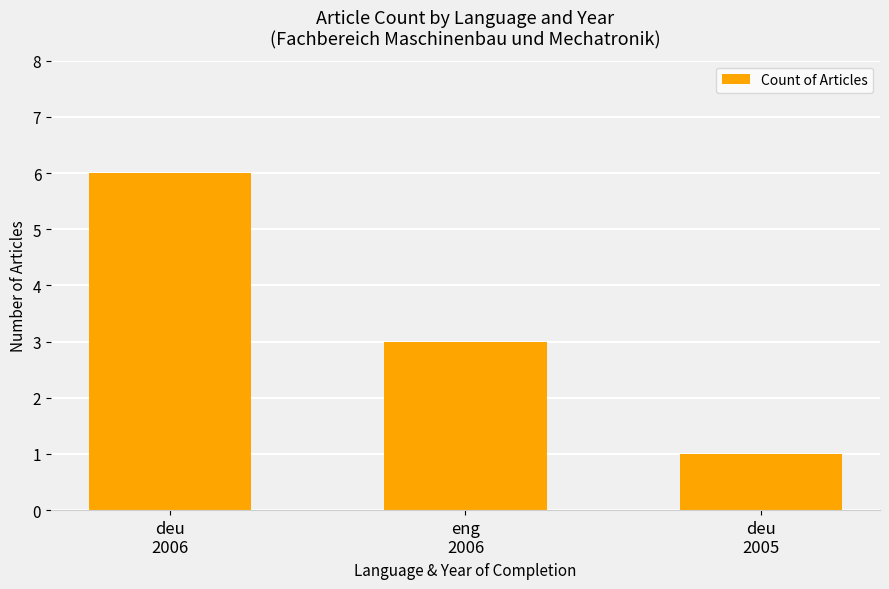

What is the value of the 2nd bar from the left?

3